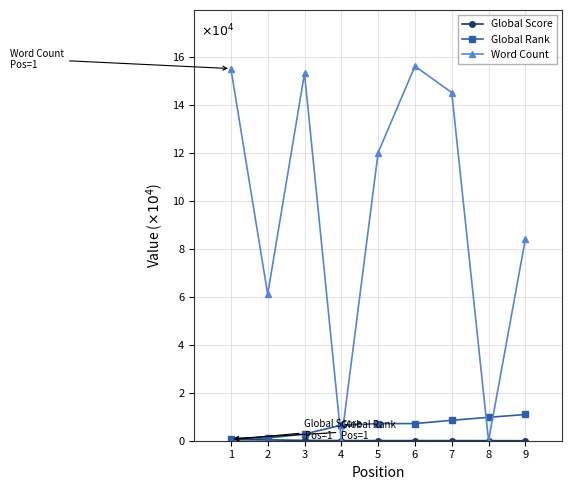

Is it true that Global Rank equals 0.7 at 5?

True